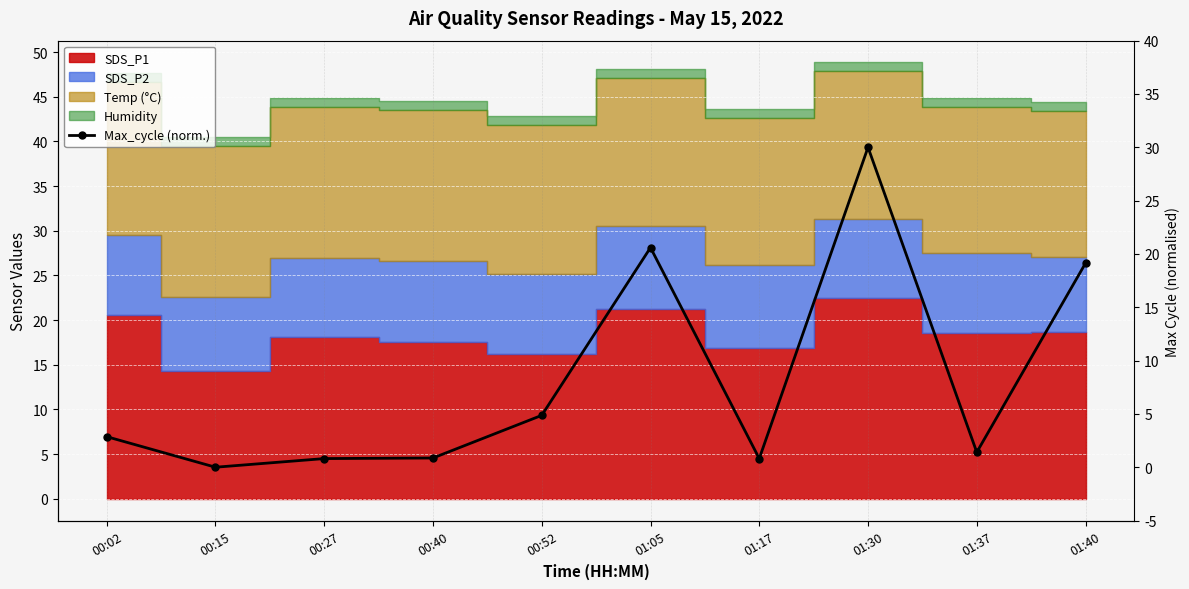

At which category does the chart reach its minimum across all series?

00:15